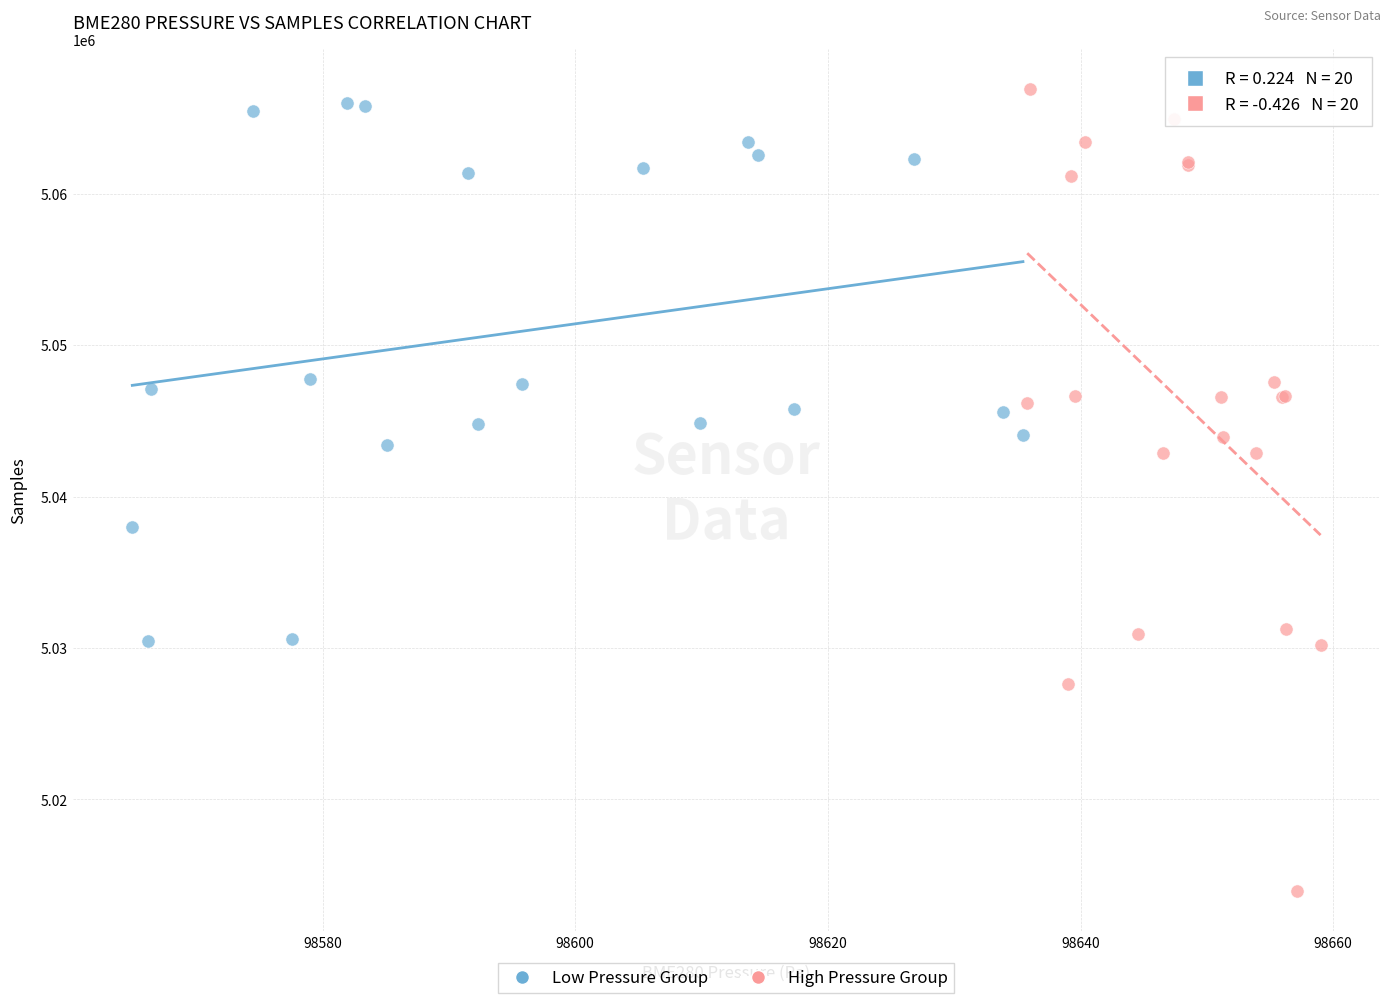

Which series contains the lowest Y value?

High Pressure Group